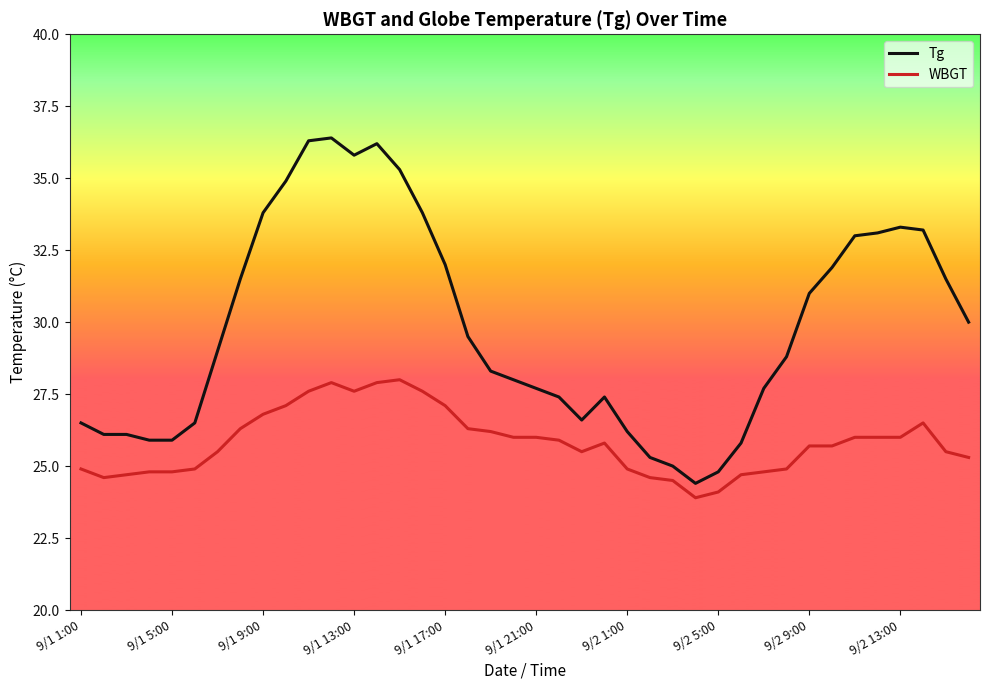

Rank the series by their average value, from highest to lowest.

Tg, WBGT